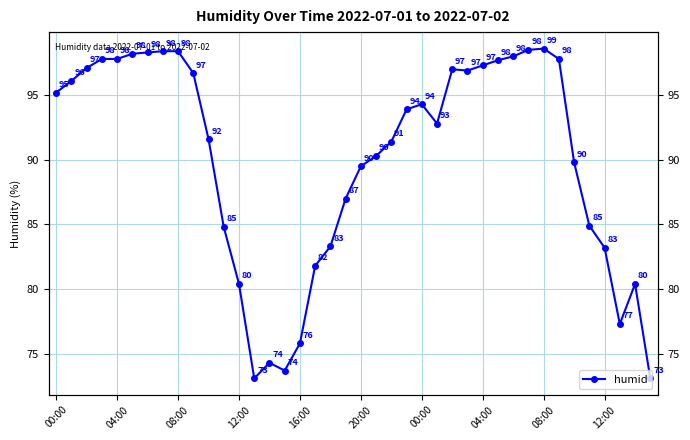

What is the greatest value displayed?

98.6